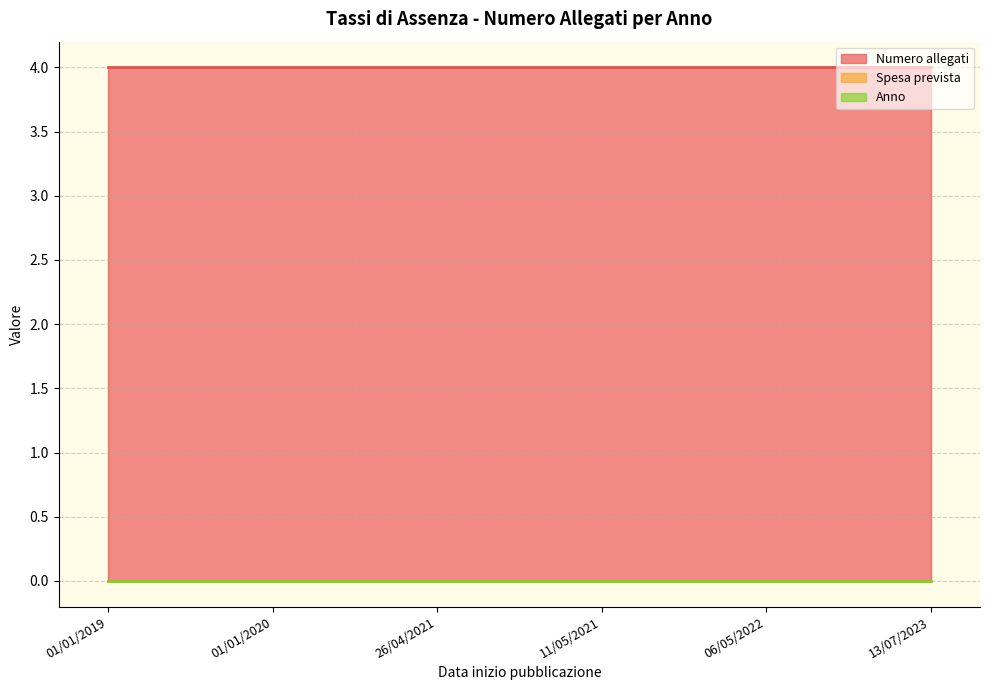

True or false: Spesa prevista and Anno intersect in this chart.

False